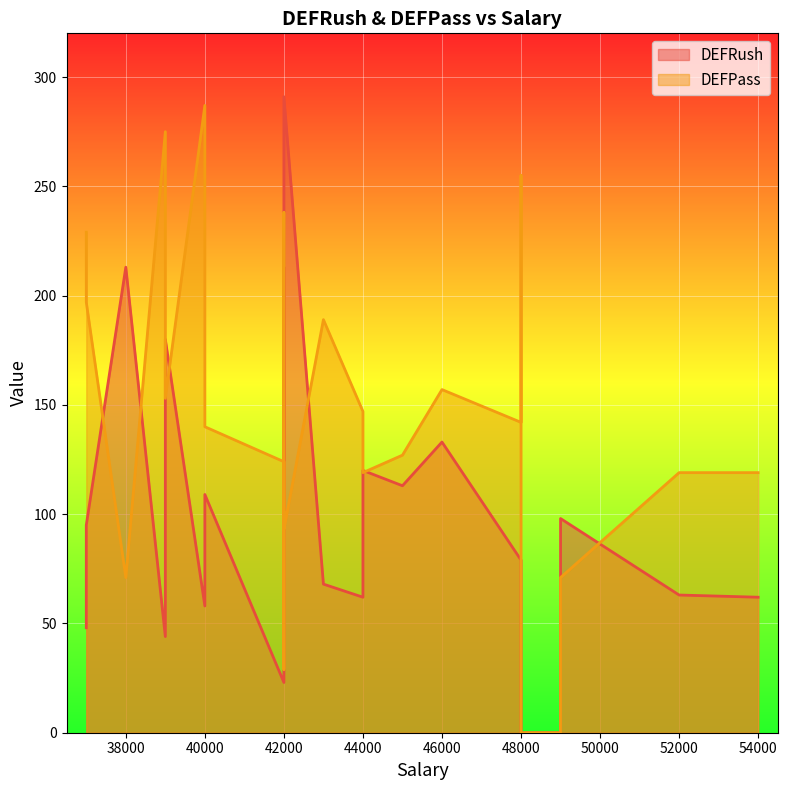

Reading left to right, transcribe all the data shown in this chart.

DEFRush: 48000=0	49000=98	49000=0	48000=51	37000=48	40000=109	42000=291	42000=23	52000=63	42000=110	48000=79	45000=113	42000=213	48000=73	54000=62	39000=44	42000=93	44000=62	42000=198	37000=95	40000=58	44000=120	43000=68	46000=133	38000=213	39000=180
DEFPass: 48000=0	49000=71	49000=0	48000=81	37000=229	40000=140	42000=93	42000=124	52000=119	42000=67	48000=142	45000=127	42000=29	48000=255	54000=119	39000=275	42000=238	44000=147	42000=159	37000=197	40000=287	44000=119	43000=189	46000=157	38000=71	39000=153